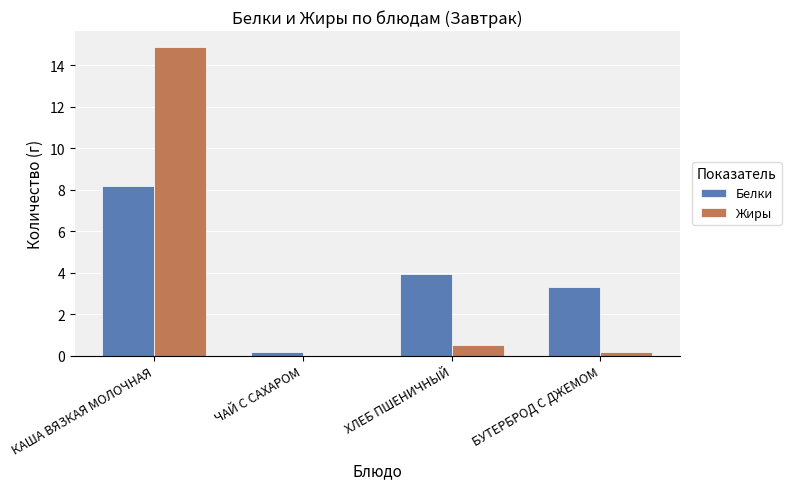

Are the bars grouped side by side (vs. stacked)?

Yes